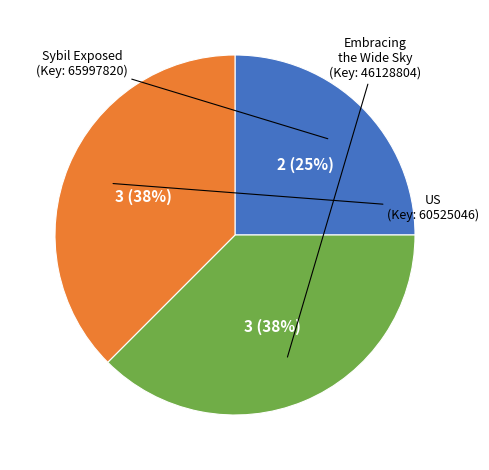

Which slice is the smallest?

Sybil Exposed